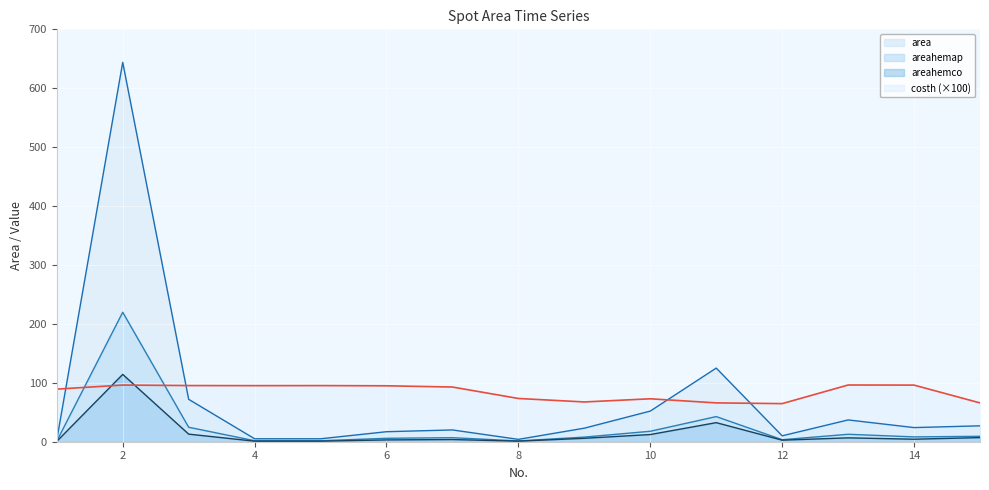

How many values in the areahemco series exceed 4?

8